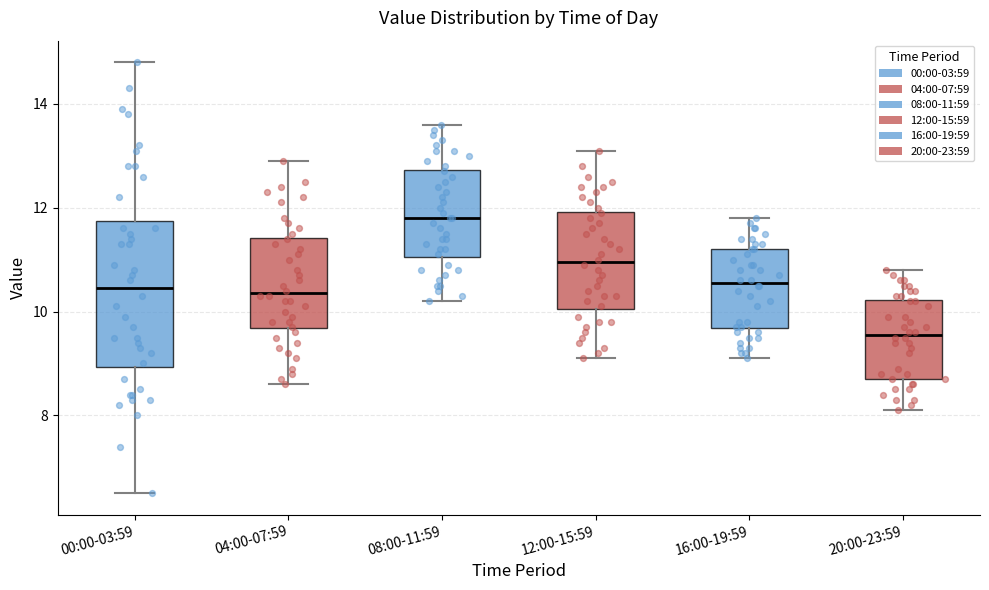

Where is the lower edge of the box for 04:00-07:59 on the y-axis? The values are not printed on the chart, so give them approximately, as read against the axis.

9.6